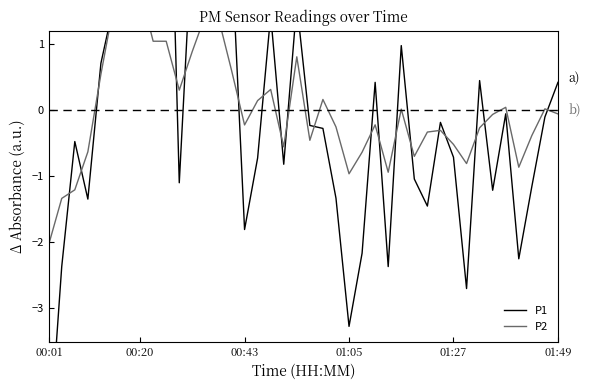

What are all the series names shown in the legend?

P1, P2